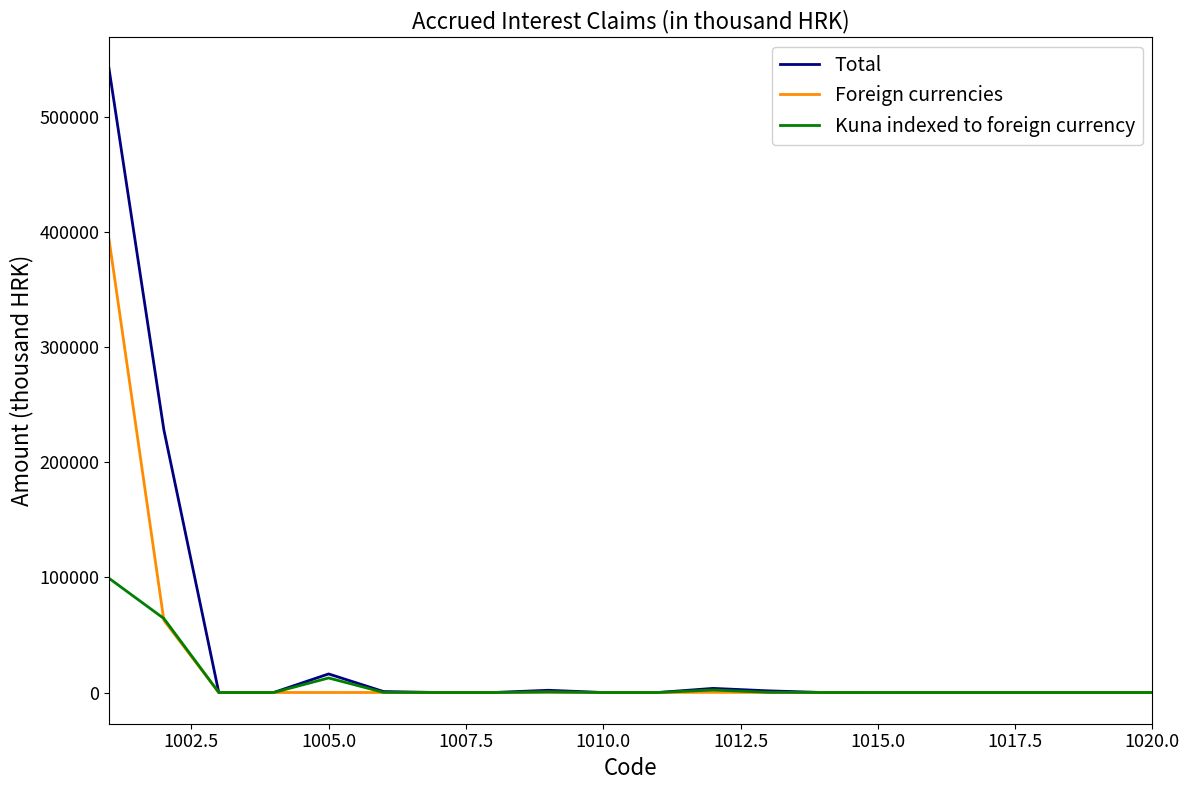

Rank the series by their maximum value, from highest to lowest.

Total, Foreign currencies, Kuna indexed to foreign currency